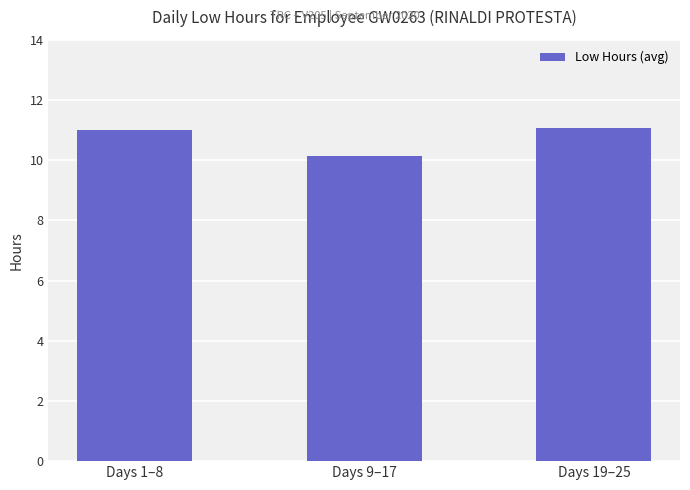

What is the label of the 1st bar from the left?

Days 1–8